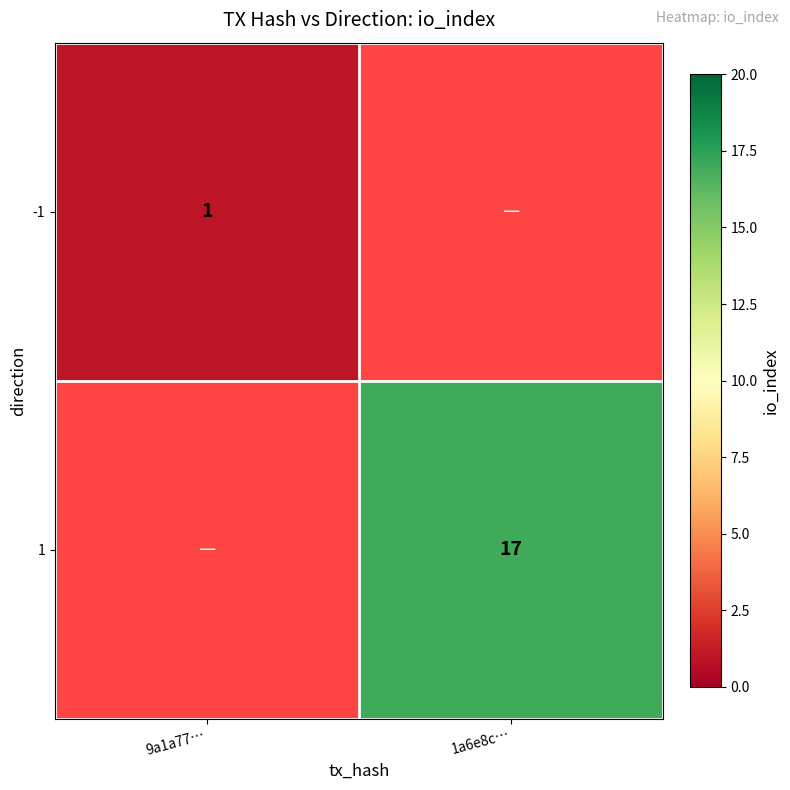

Is it true that 1 equals 17 at 1a6e8c…?

True